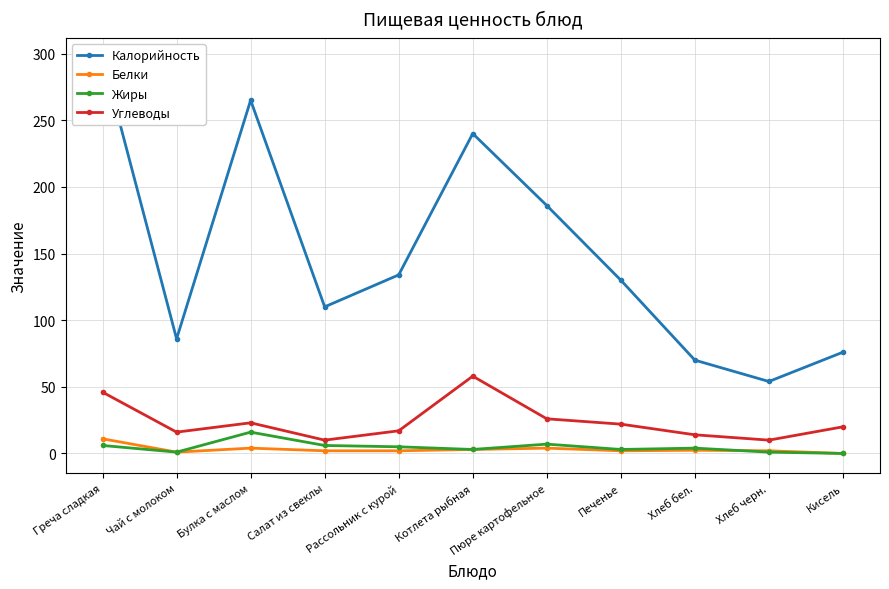

Between Булка с маслом and Хлеб черн., which series saw the biggest shift?

Калорийность